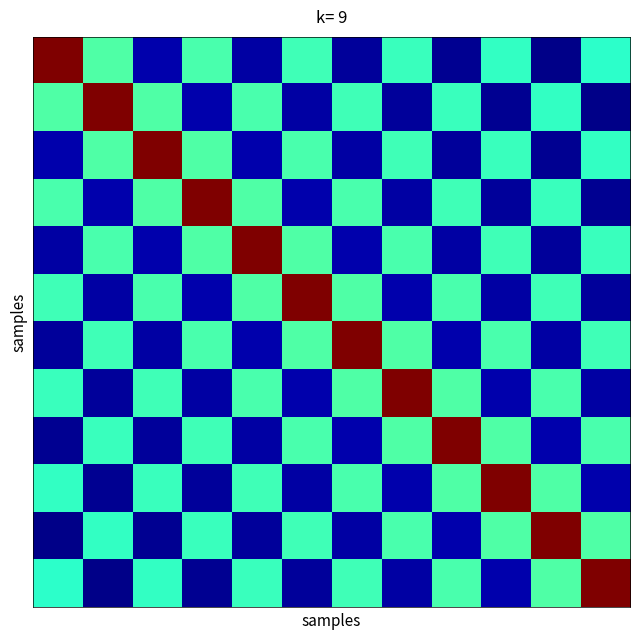

At which category is the sum across all series the highest?

5